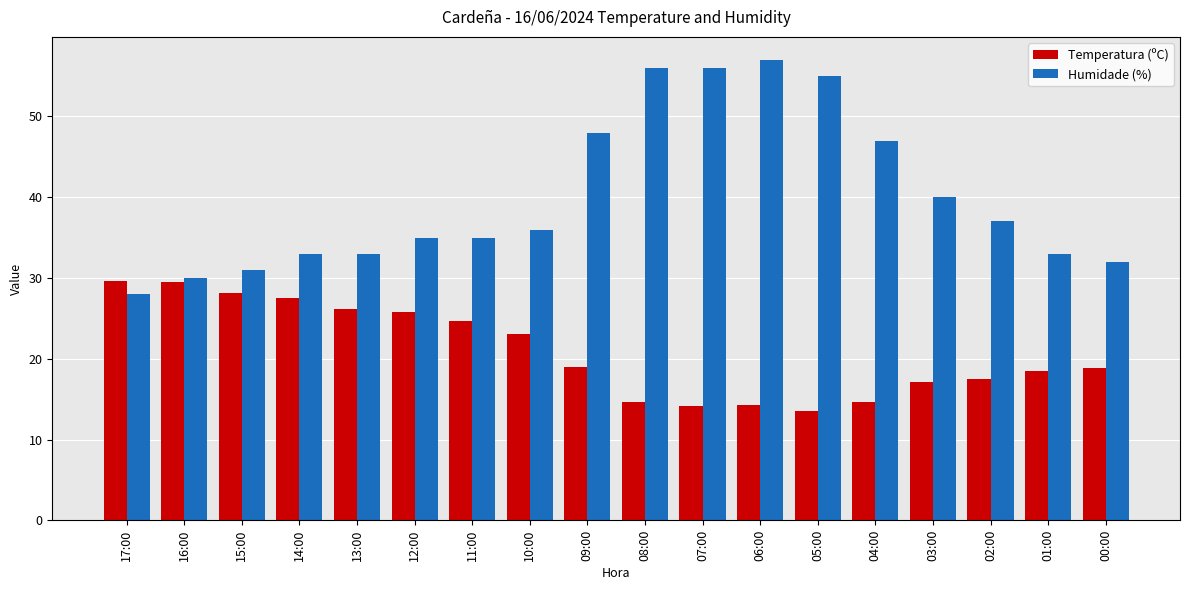

How many bars are there in each group?

2